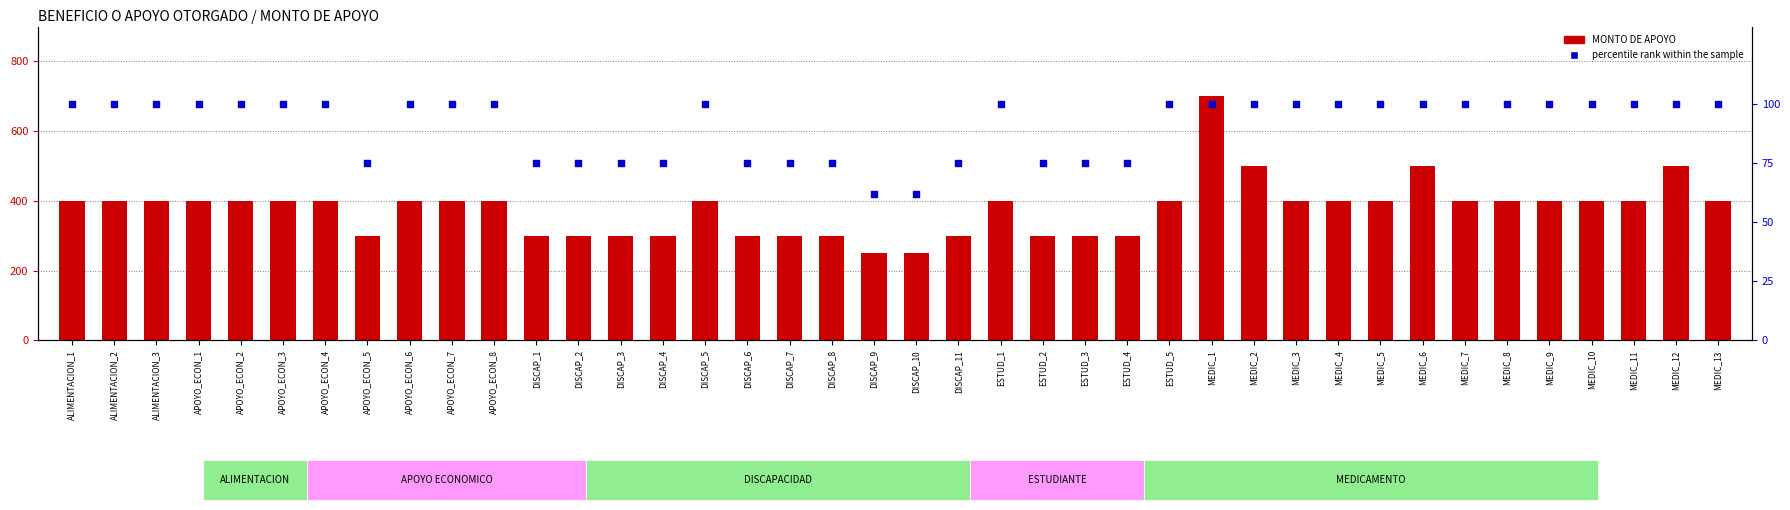

Which series has the widest spread of Y values?

MONTO DE APOYO